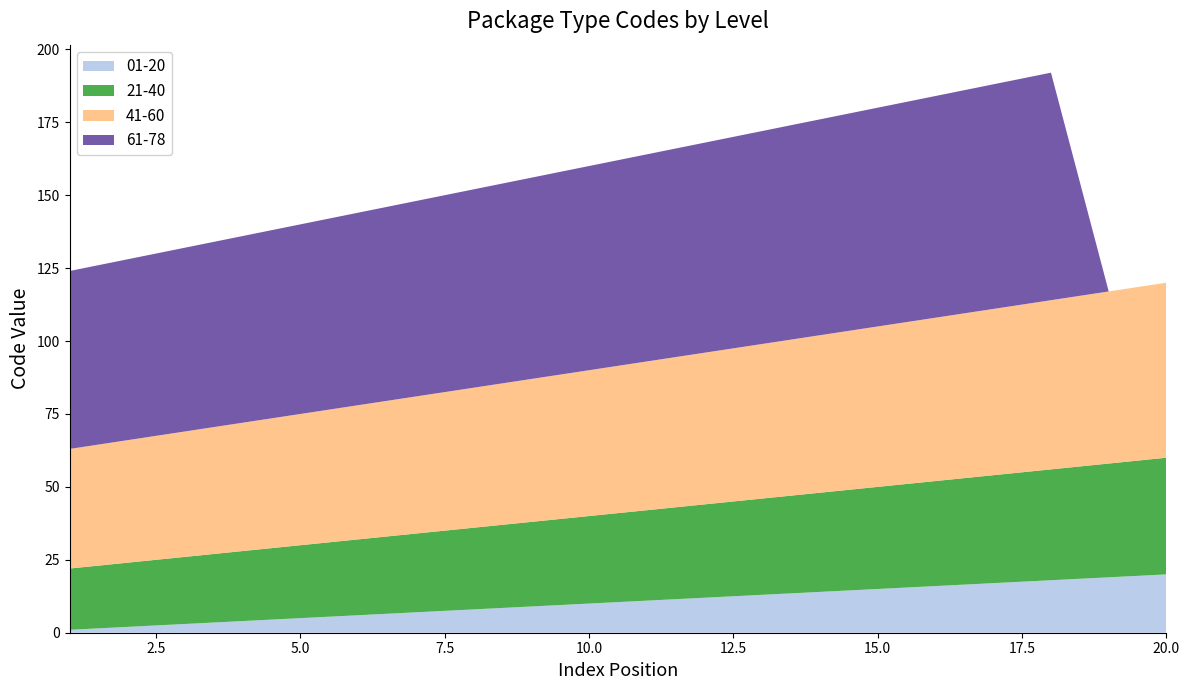

Reading right to left, extract all data points from this chart.

01-20: 20	19	18	17	16	15	14	13	12	11	10	9	8	7	6	5	4	3	2	1
21-40: 40	39	38	37	36	35	34	33	32	31	30	29	28	27	26	25	24	23	22	21
41-60: 60	59	58	57	56	55	54	53	52	51	50	49	48	47	46	45	44	43	42	41
61-78: 0	0	78	77	76	75	74	73	72	71	70	69	68	67	66	65	64	63	62	61